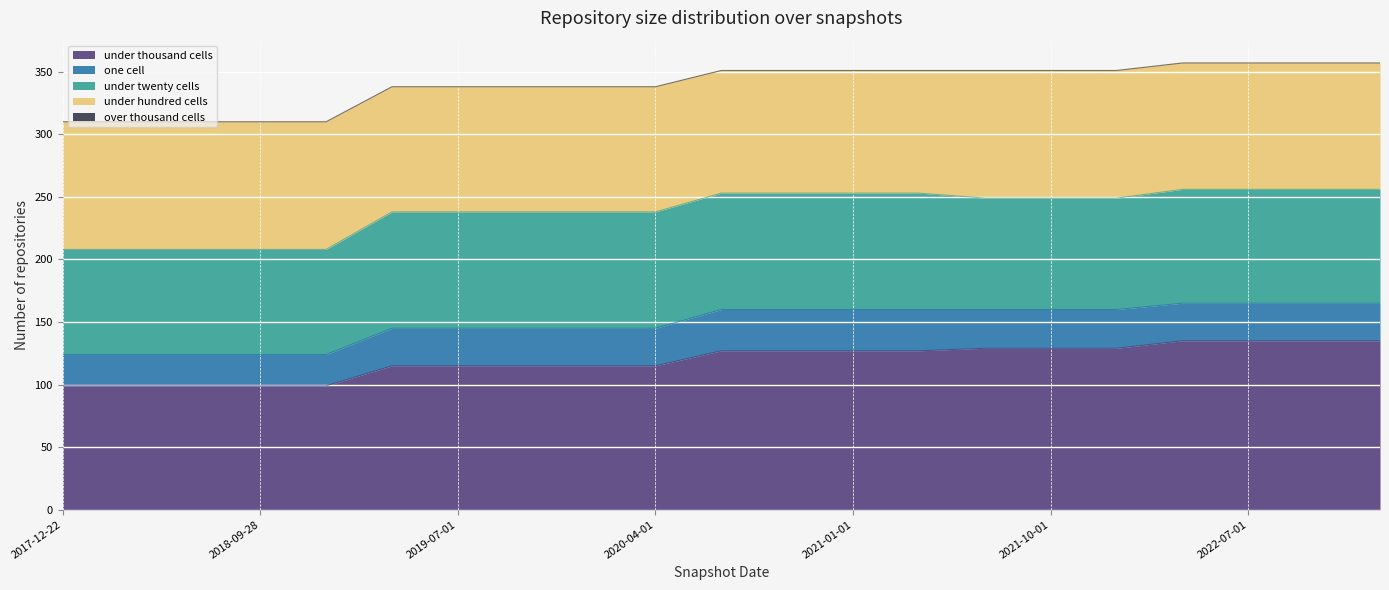

What is the difference between the maximum and minimum values in the under_hundred_cells series?

4